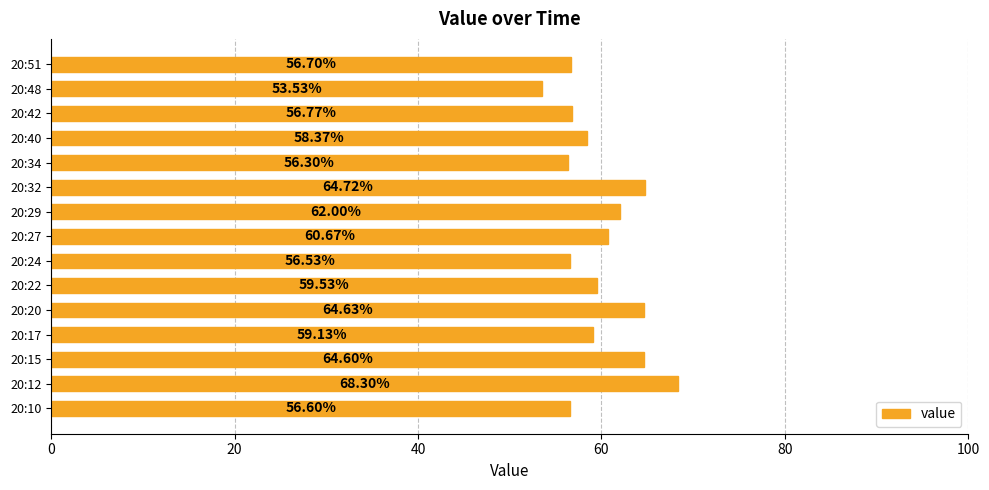

Rank the categories by value from highest to lowest.

20:12, 20:32, 20:20, 20:15, 20:29, 20:27, 20:22, 20:17, 20:40, 20:42, 20:51, 20:10, 20:24, 20:34, 20:48